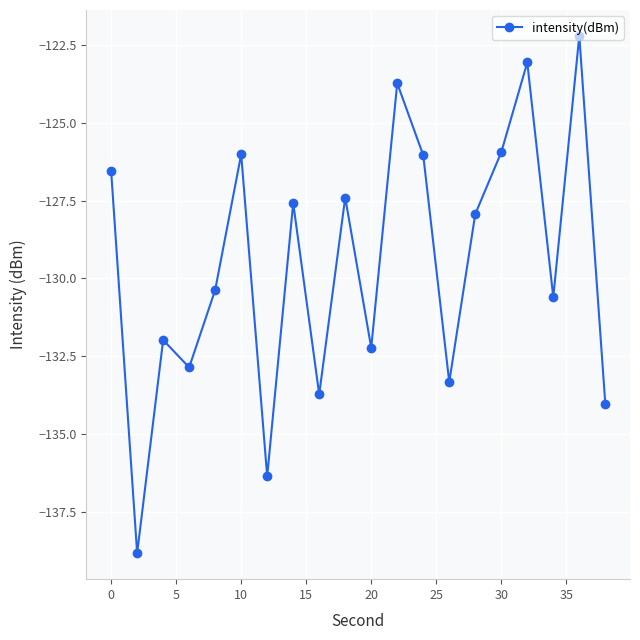

What is the sum of all values?

-2590.8